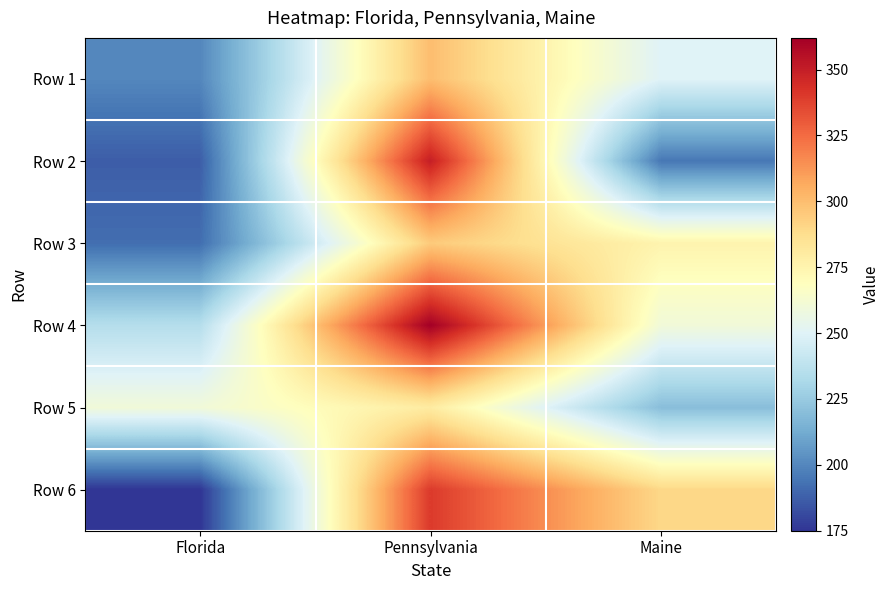

What is the greatest value displayed?

362